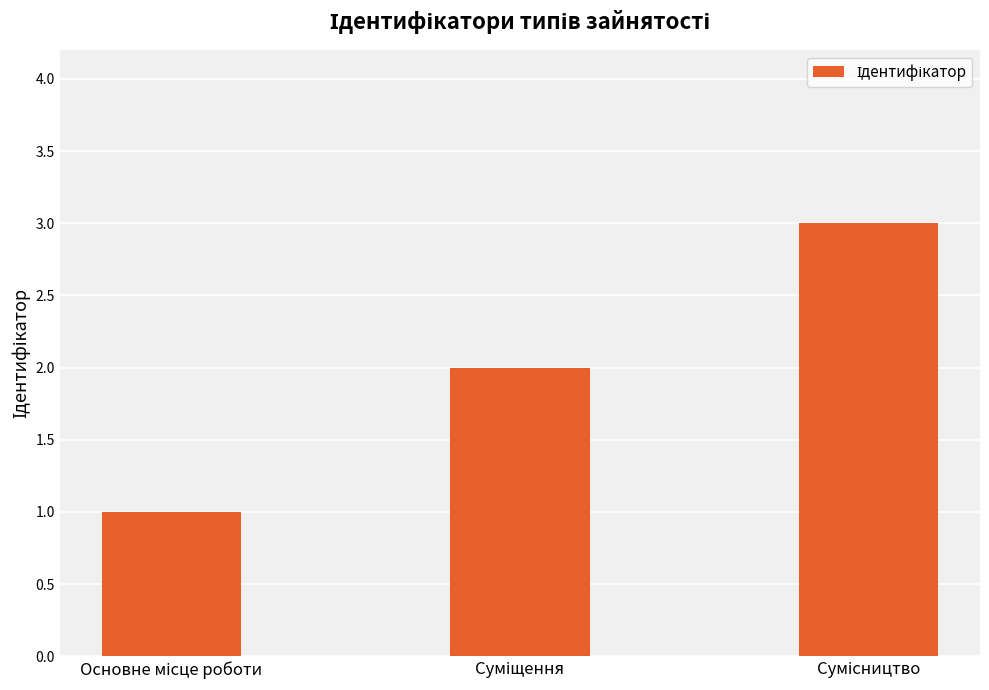

How many categories are shown in the chart?

3